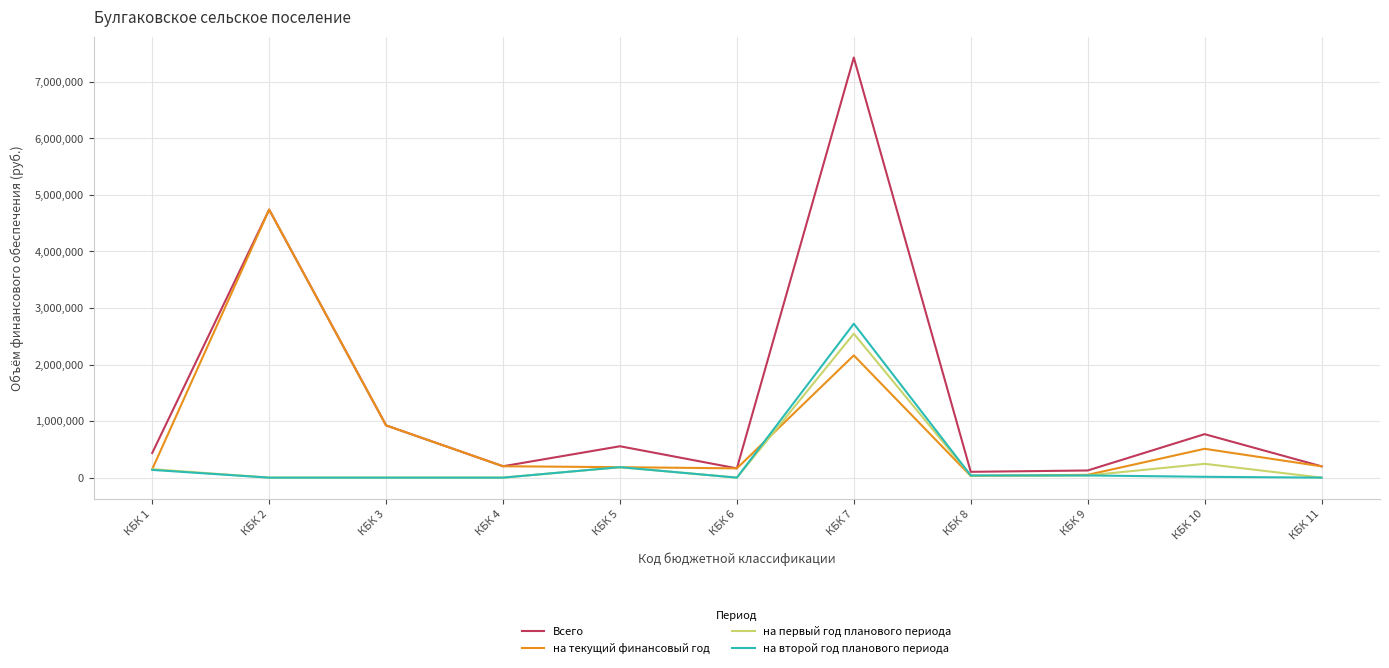

What is the average value of the Всего series?

1422480.7